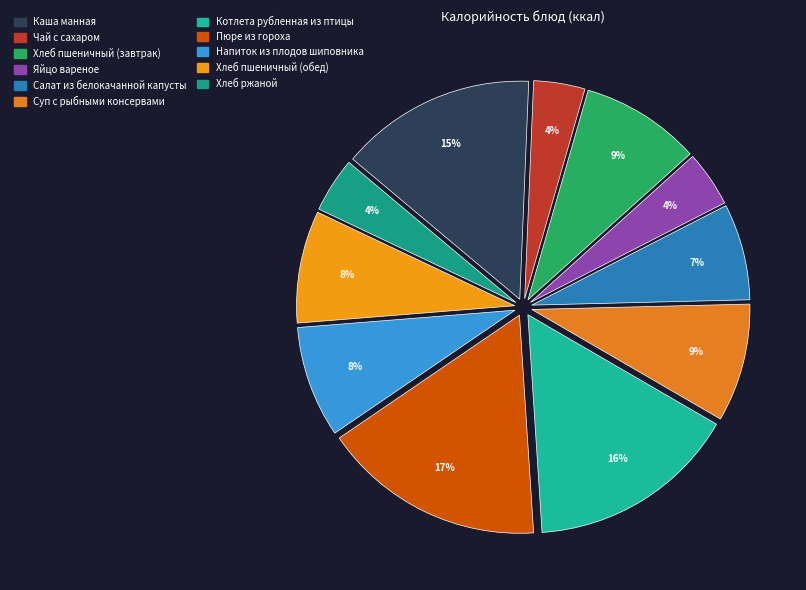

How many segments does this pie chart have?

11